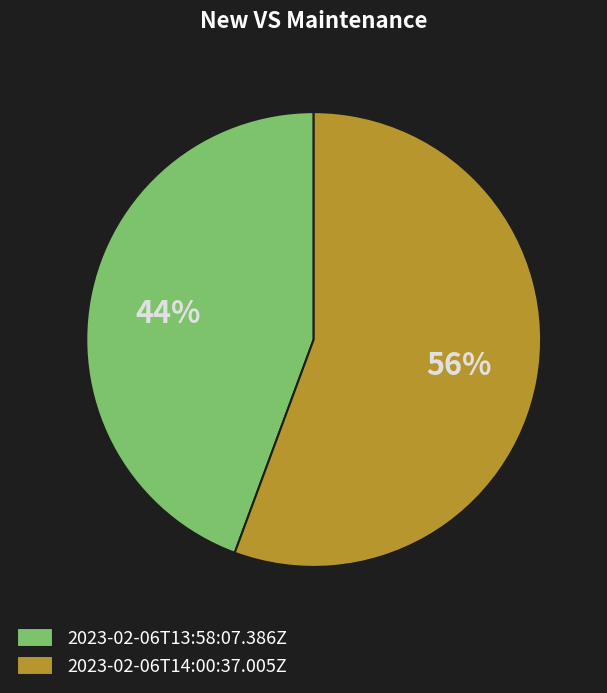

How many segments does this pie chart have?

2